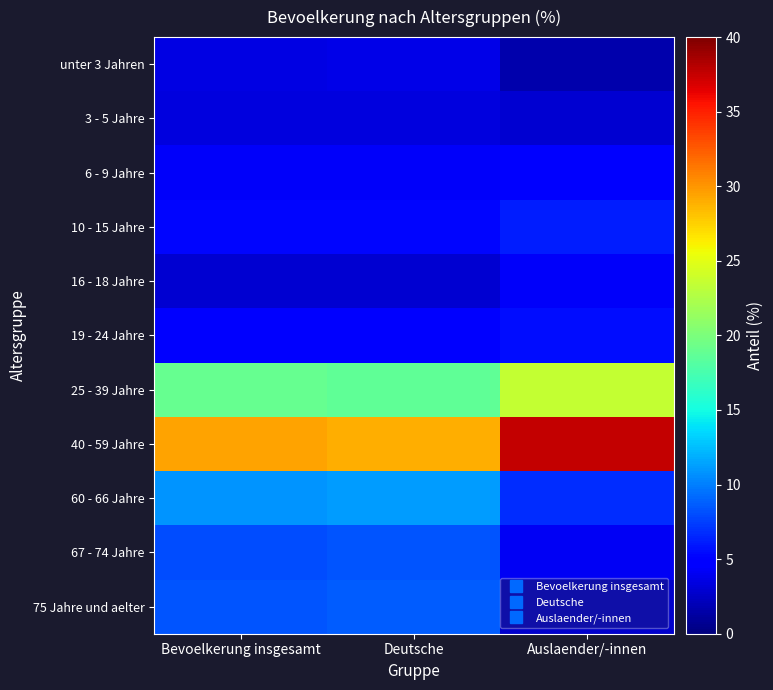

At how many categories does at least one series exceed 17?

3